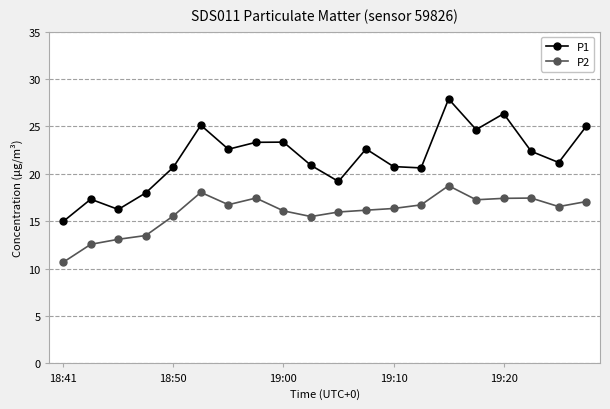

List the series in order of their overall mean, highest first.

P1, P2